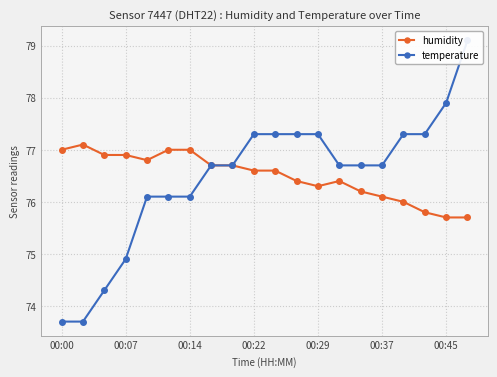

Count the number of categories in the chart.

20